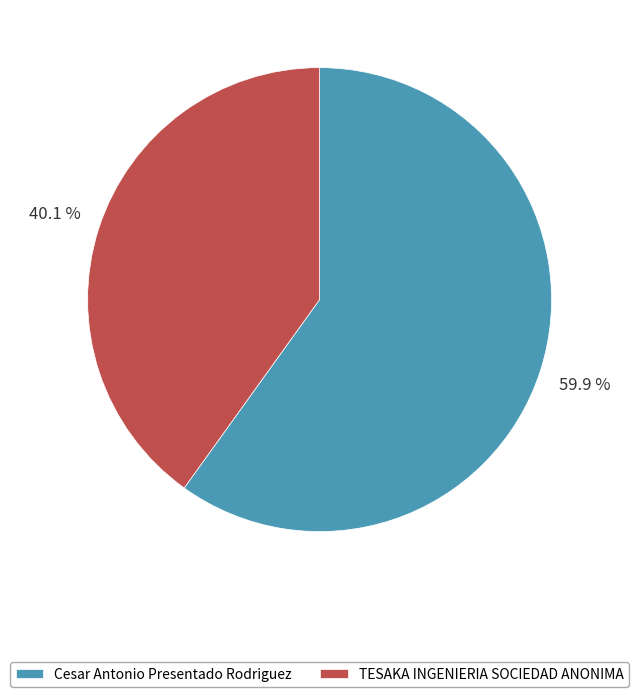

To the nearest percent, what is the difference between the TESAKA INGENIERIA SOCIEDAD ANONIMA and Cesar Antonio Presentado Rodriguez slice percentages?

20%